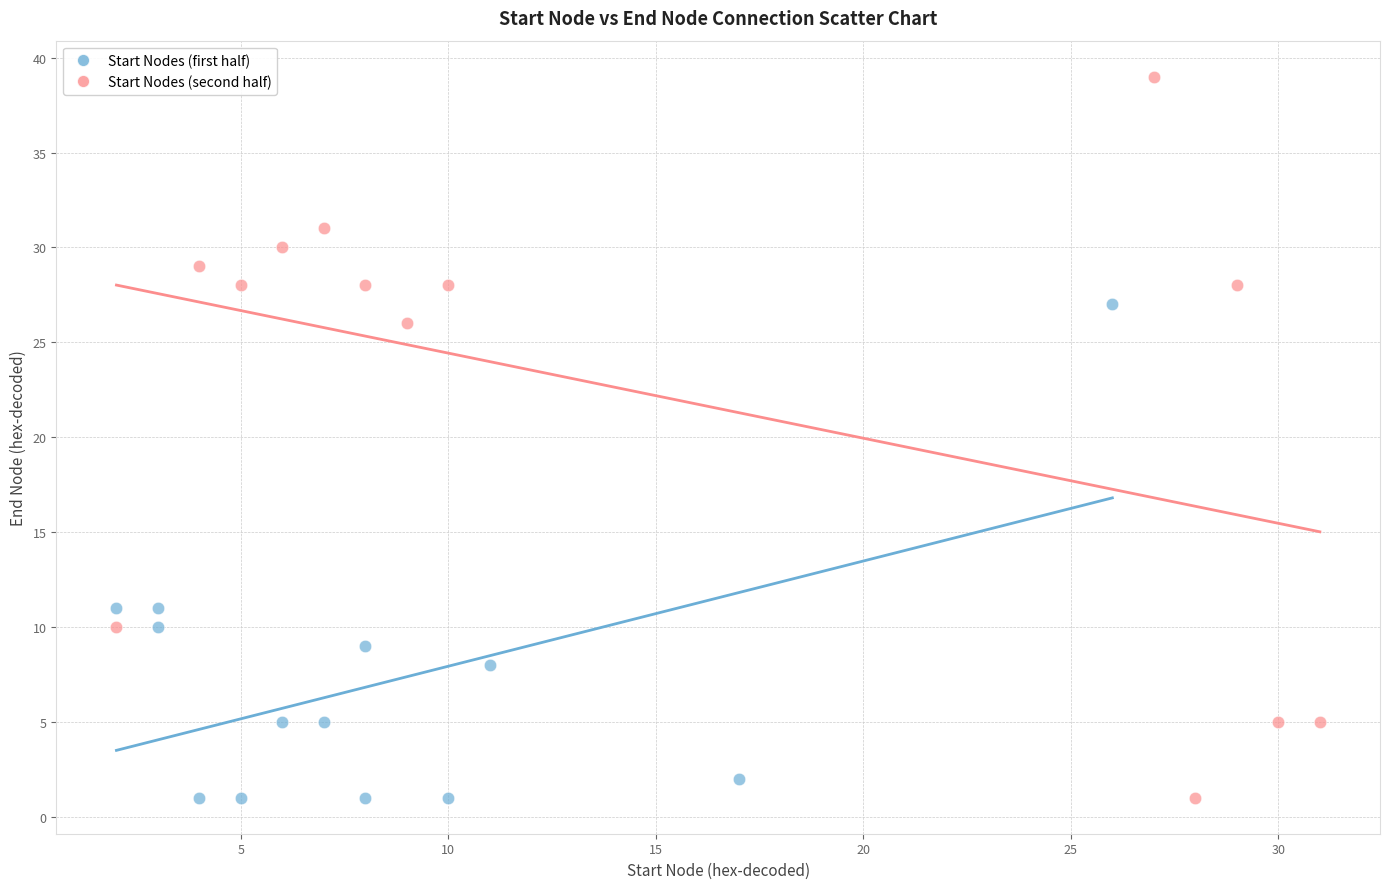

Which series contains the highest Y value?

Start Nodes (second half)